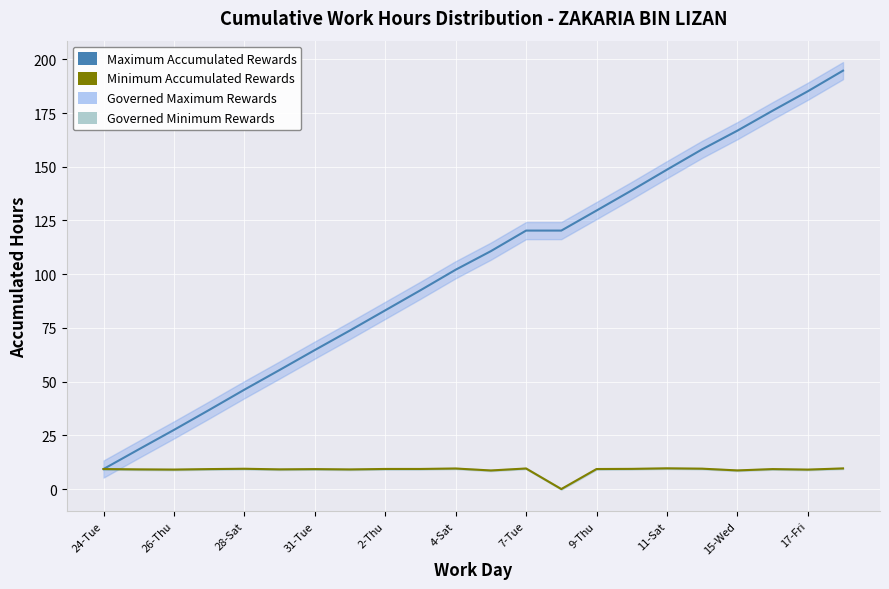

How many values in the Minimum Accumulated Rewards series are below 9?

3